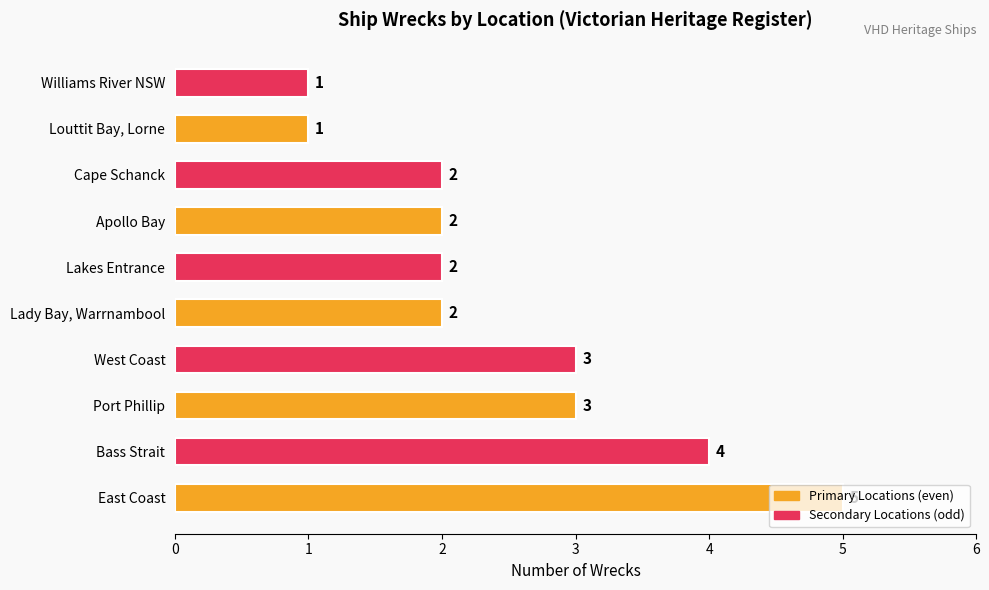

The chart shows a value of 1 at Lakes Entrance. True or false?

False